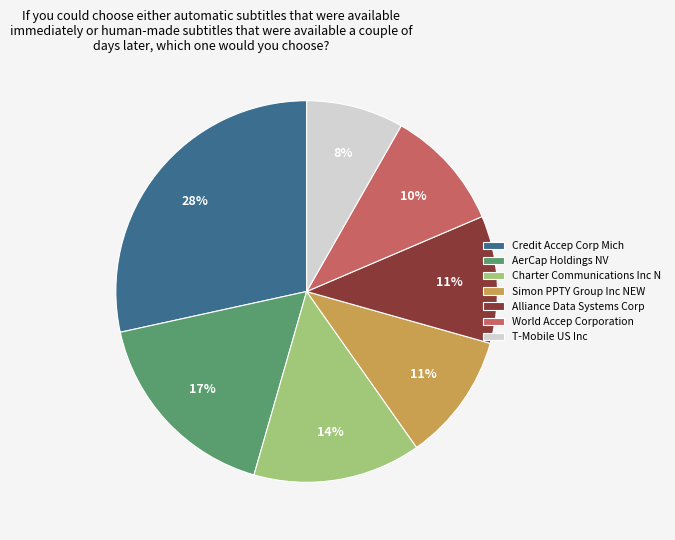

True or false: World Accep Corporation accounts for 10% of the total.

True